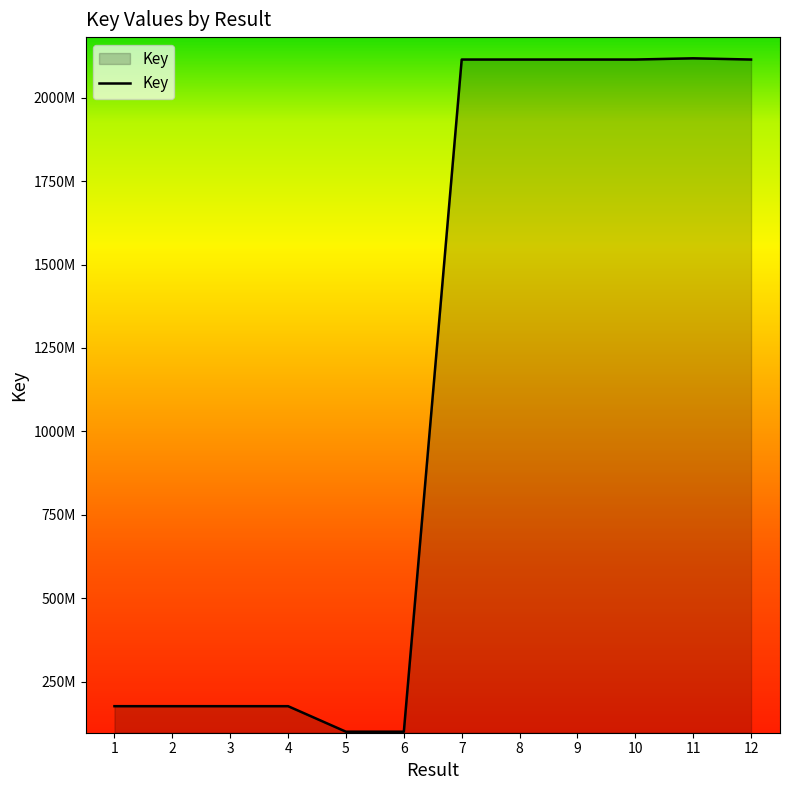

Approximately how many times larger is the value at 2 compared to 7?

0.1